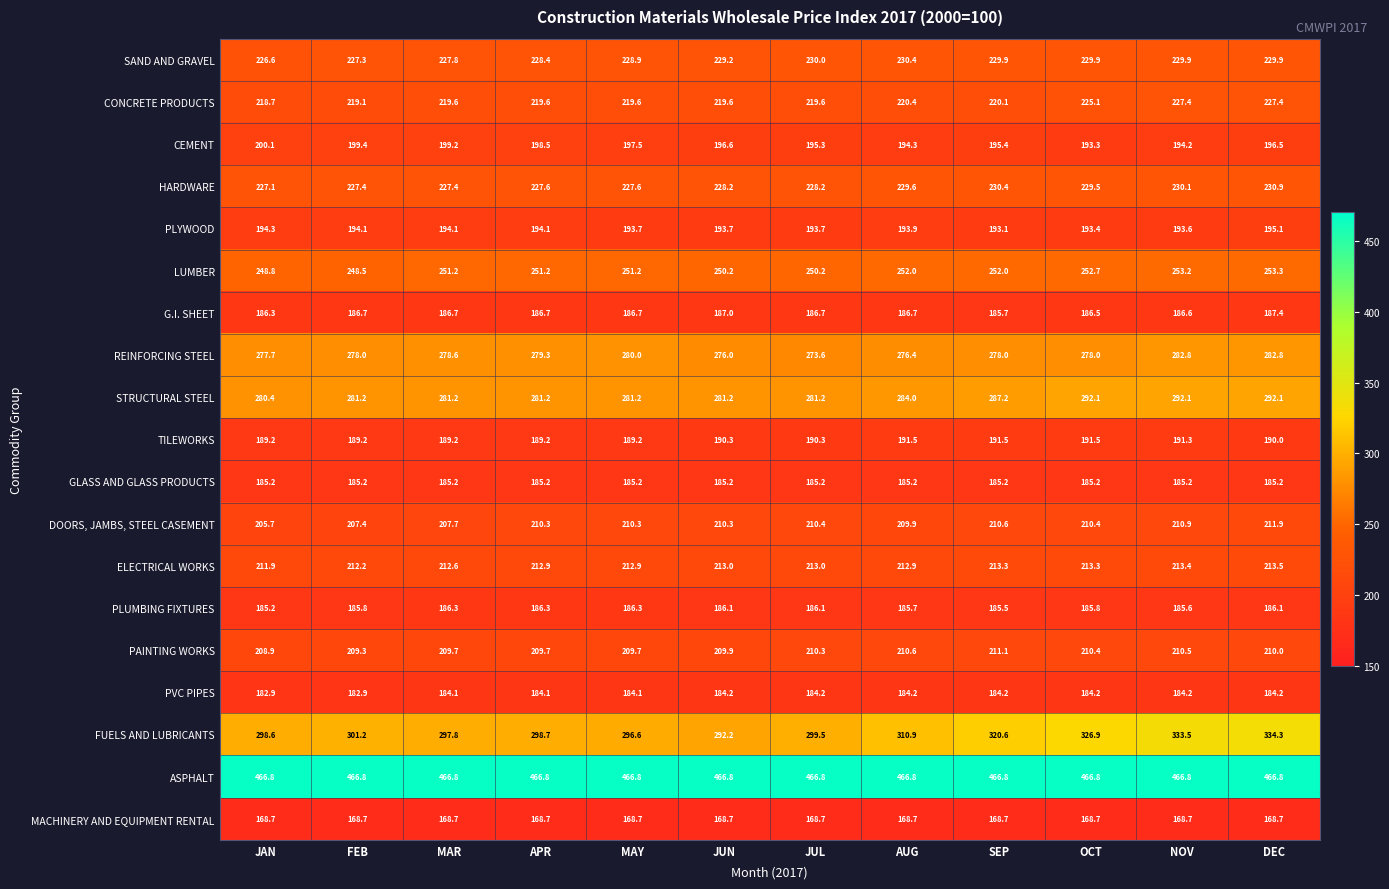

True or false: REINFORCING STEEL has a value of 277.7 at JAN.

True